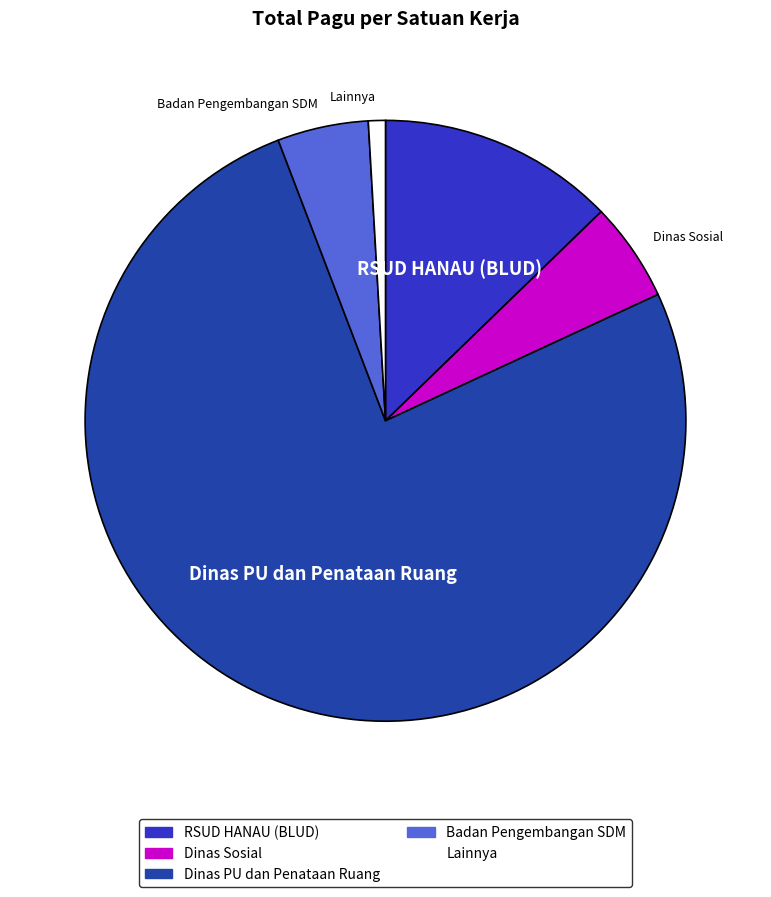

Is there a majority slice in this chart?

Yes